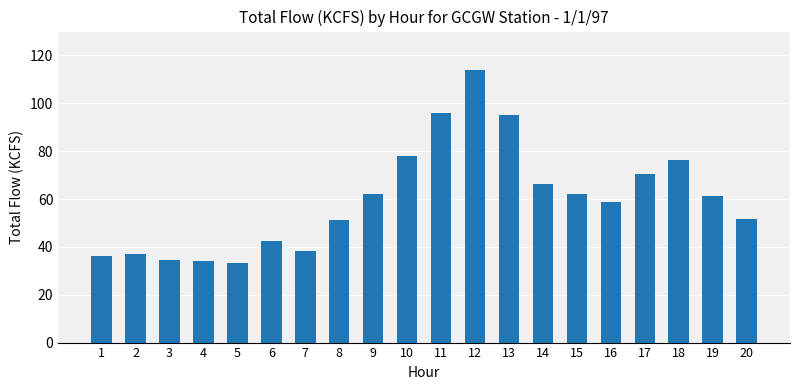

What is the value of the 5th bar from the left?

33.2